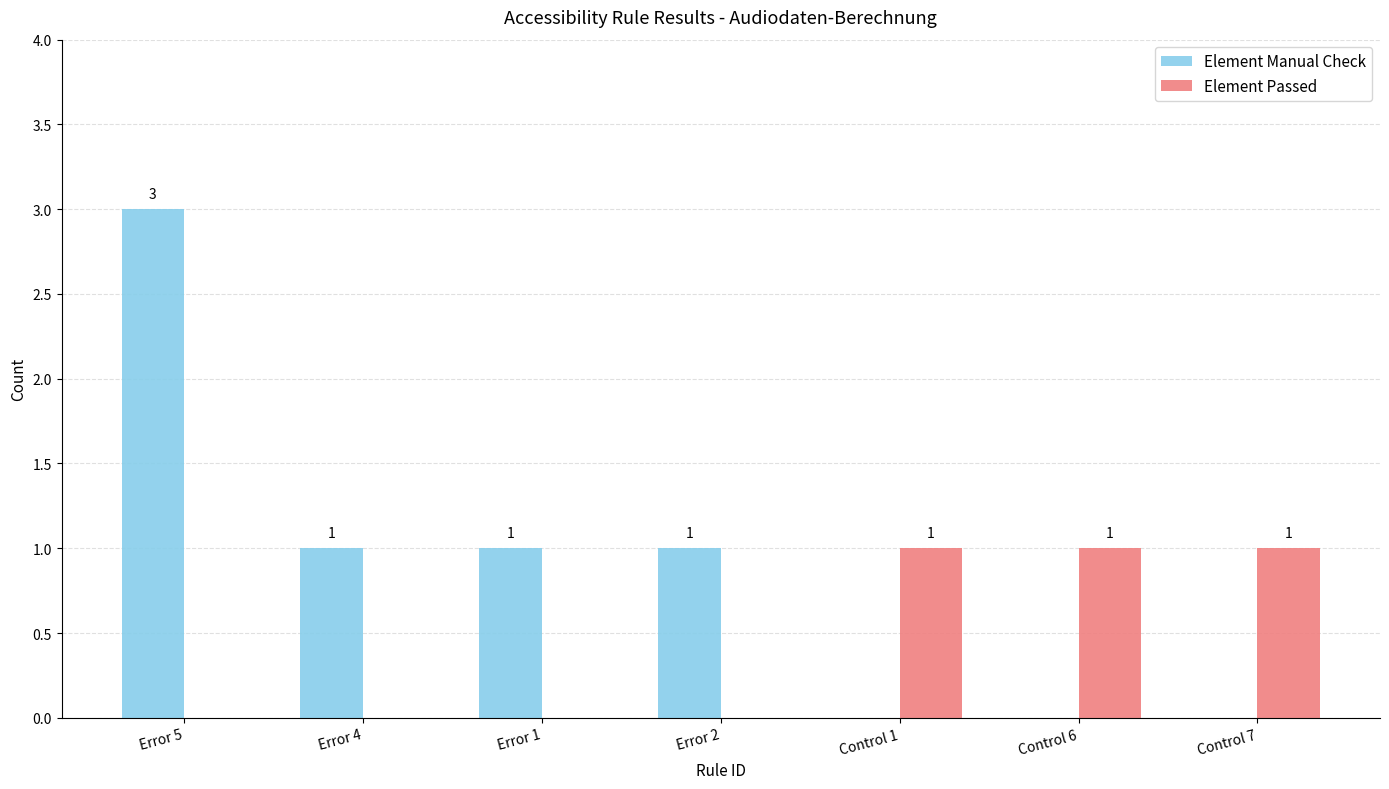

Are the bars horizontal?

No